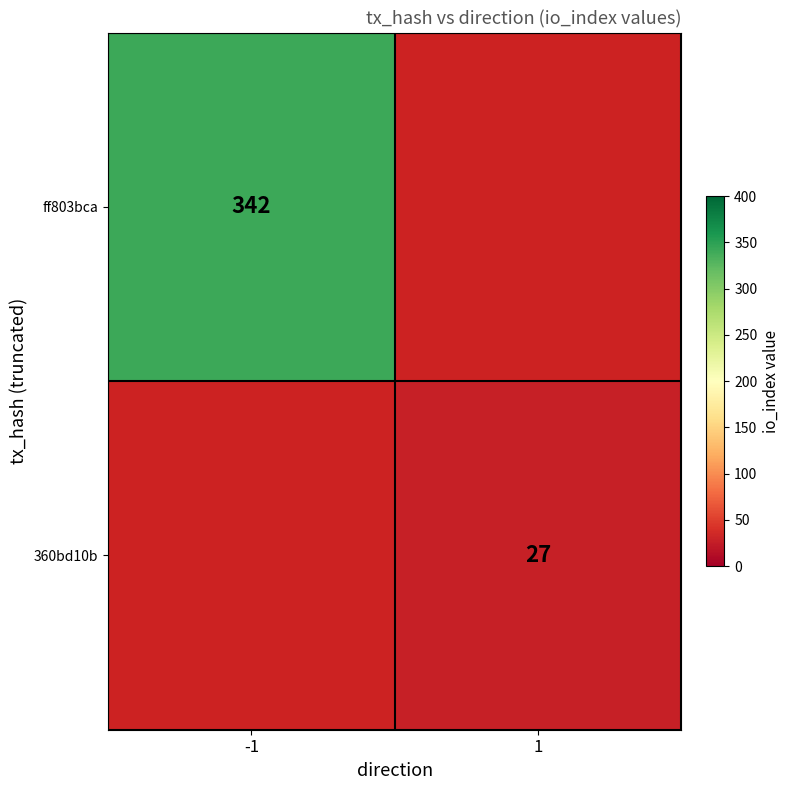

The 360bd10b series shows 10 at 1. True or false?

False